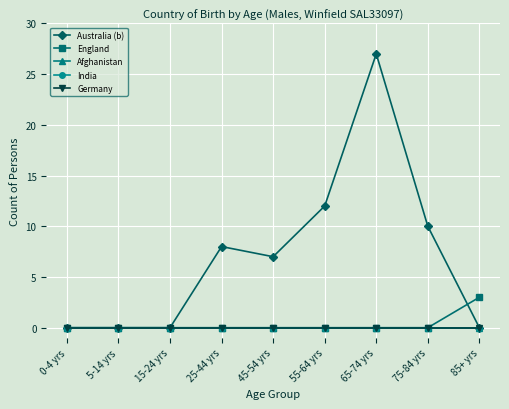

Is this an area chart (filled region under the line)?

No